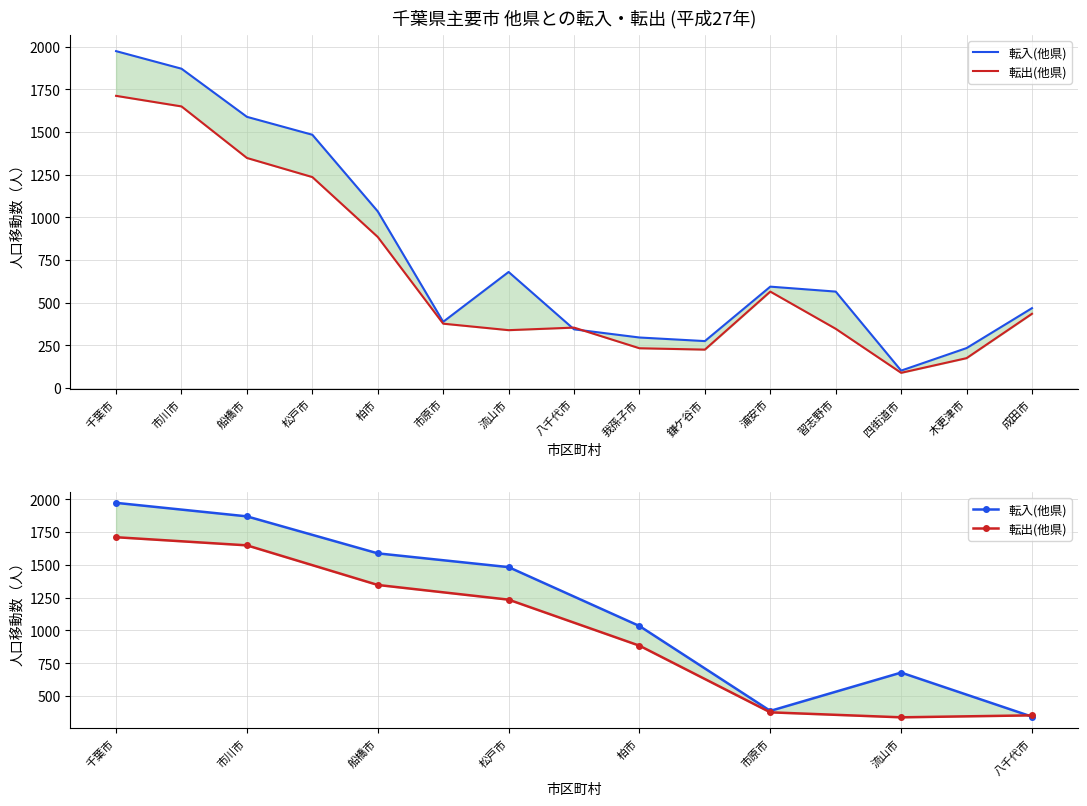

Reading left to right, extract all data points from this chart.

転入(他県): 1973	1870	1588	1483	1034	387	679	343
転出(他県): 1711	1649	1347	1235	884	376	338	353